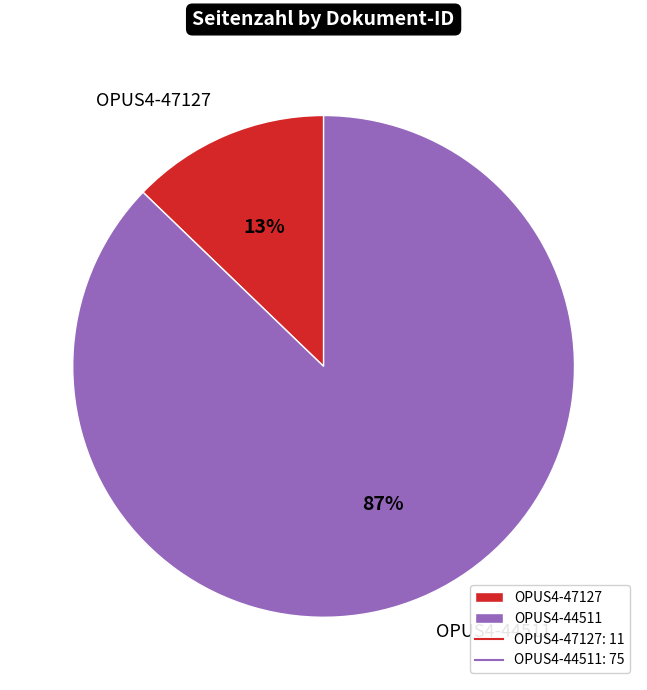

To the nearest percent, what is the average slice percentage?

50%